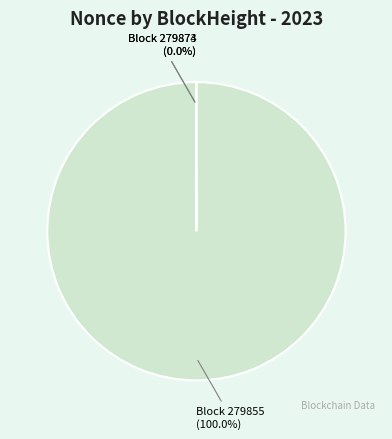

Rank the categories by value from lowest to highest.

279873, 279874, 279855